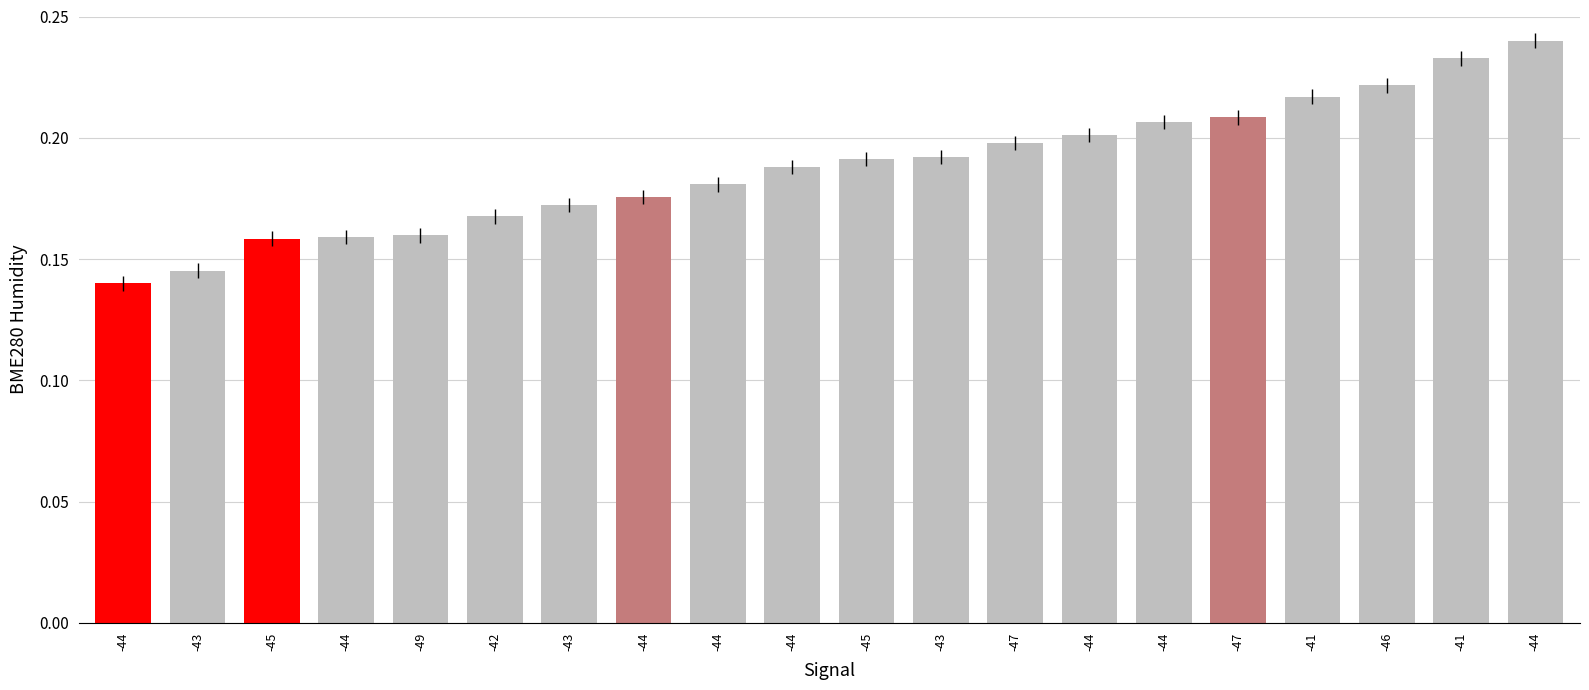

Are the bars horizontal?

No